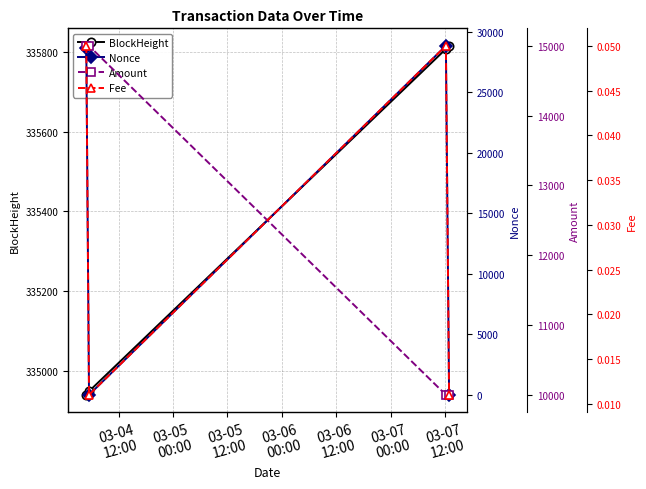

List the series in order of their peak value, lowest first.

Fee, Amount, Nonce, BlockHeight